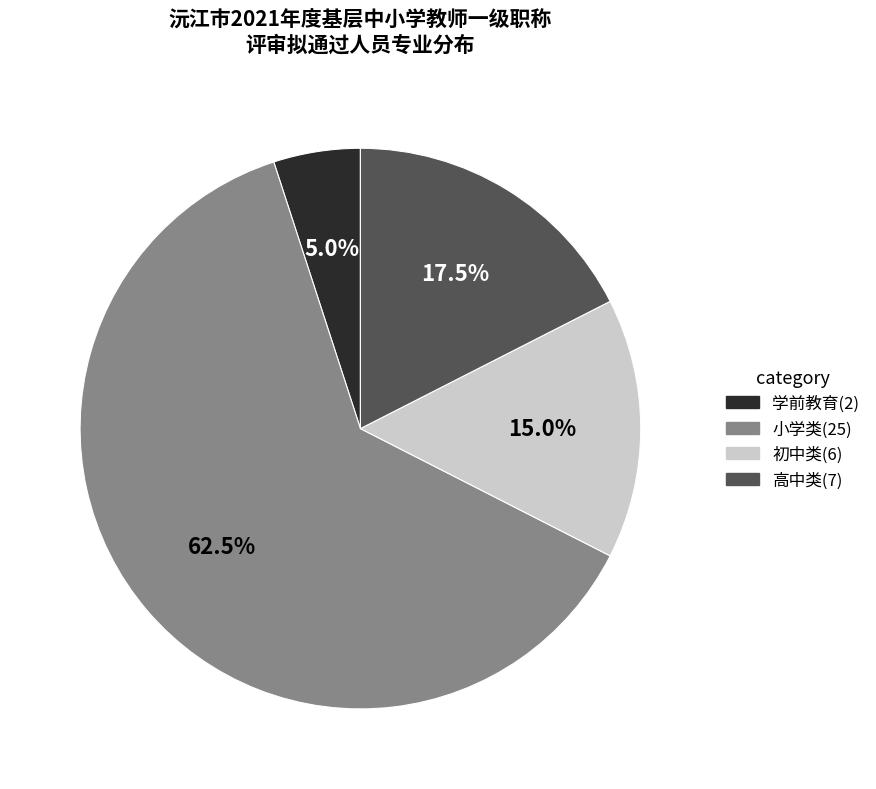

Count the number of slices in the pie.

4